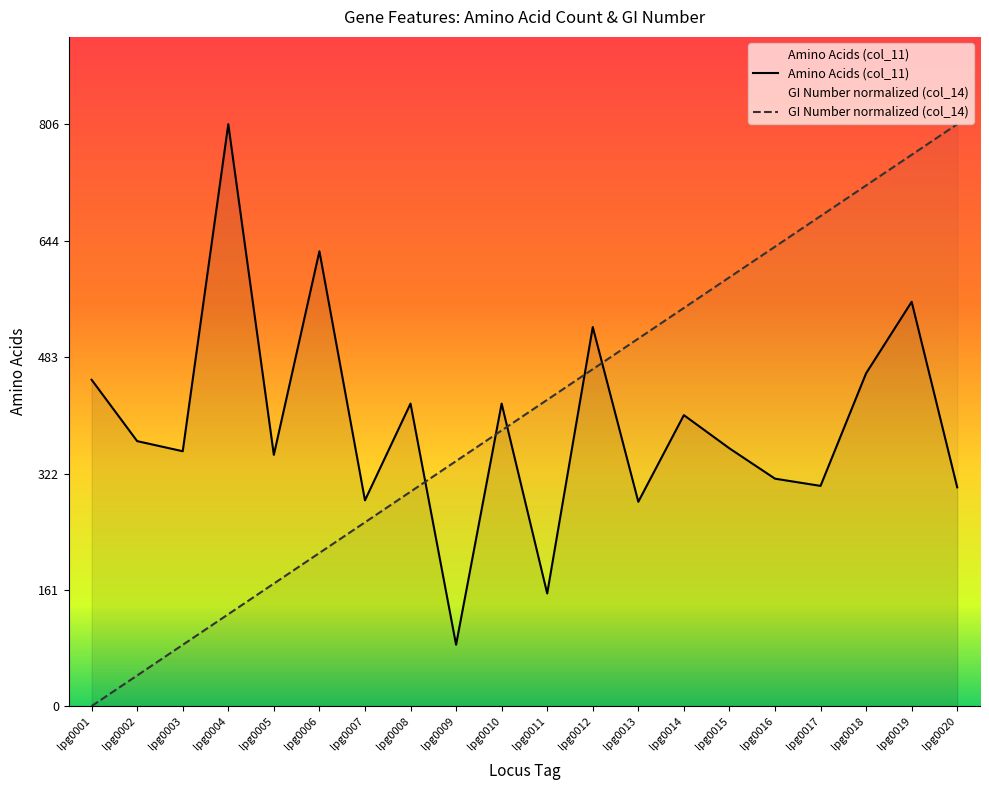

What is the difference between the second highest and minimum values in the GI Number (col_14) series?

763.6